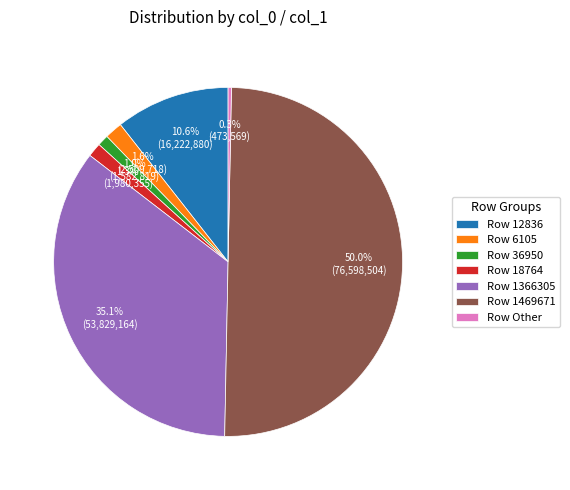

Does Row Other represent more than half of the total?

No